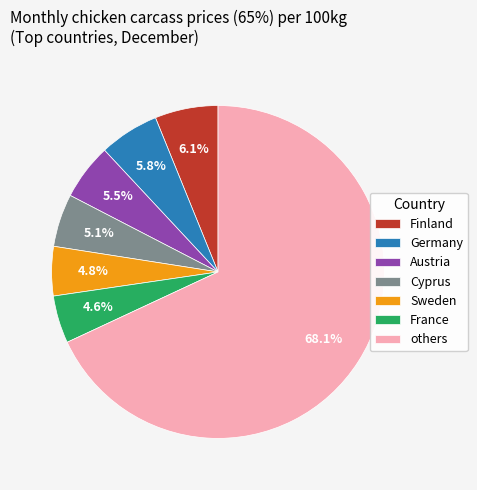

Which has a higher value, Sweden or Germany?

Germany